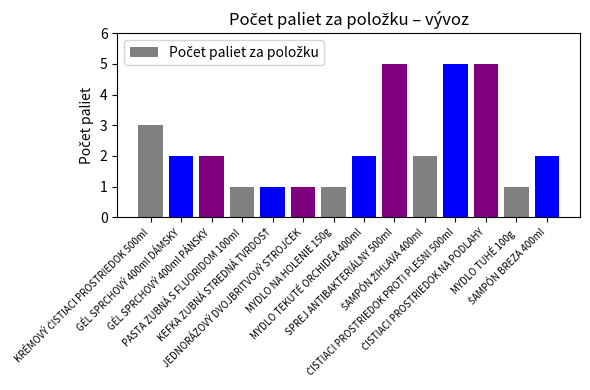

What is the average value?

2